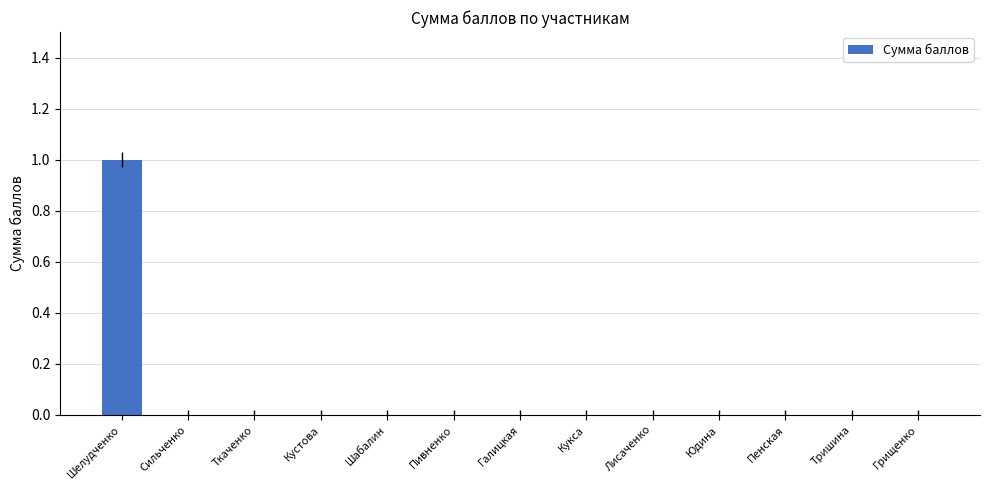

Which label corresponds to the largest value in the chart?

Шелудченко